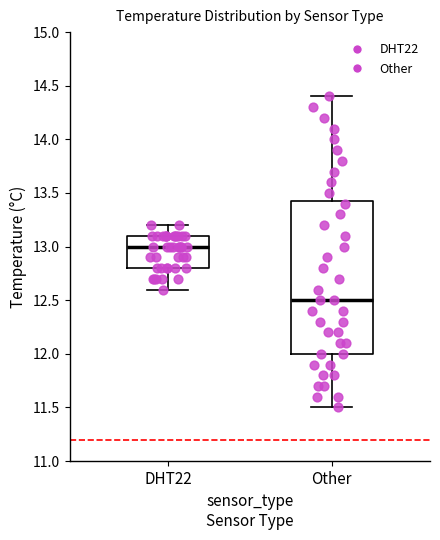

Where is the lower edge of the box for DHT22 on the y-axis? The values are not printed on the chart, so give them approximately, as read against the axis.

12.80